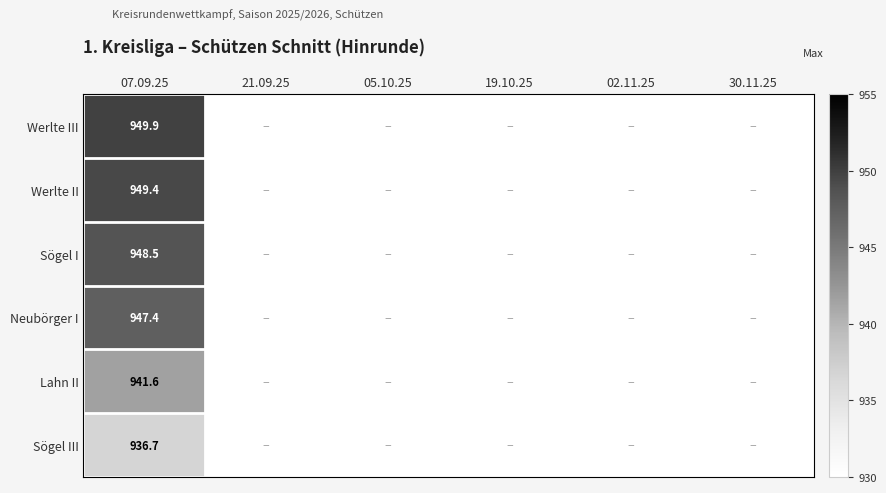

What is the spread (max minus min) of values at 07.09.25?

13.2